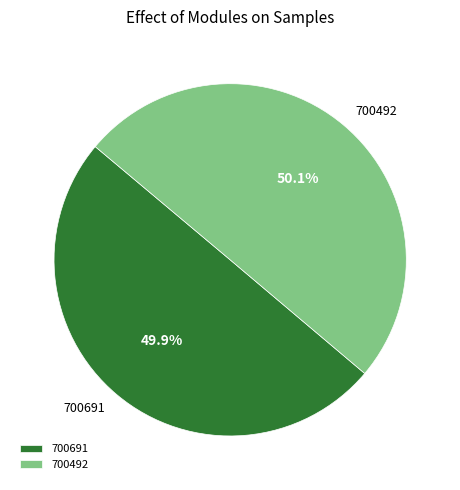

True or false: 700492 accounts for 64% of the total.

False